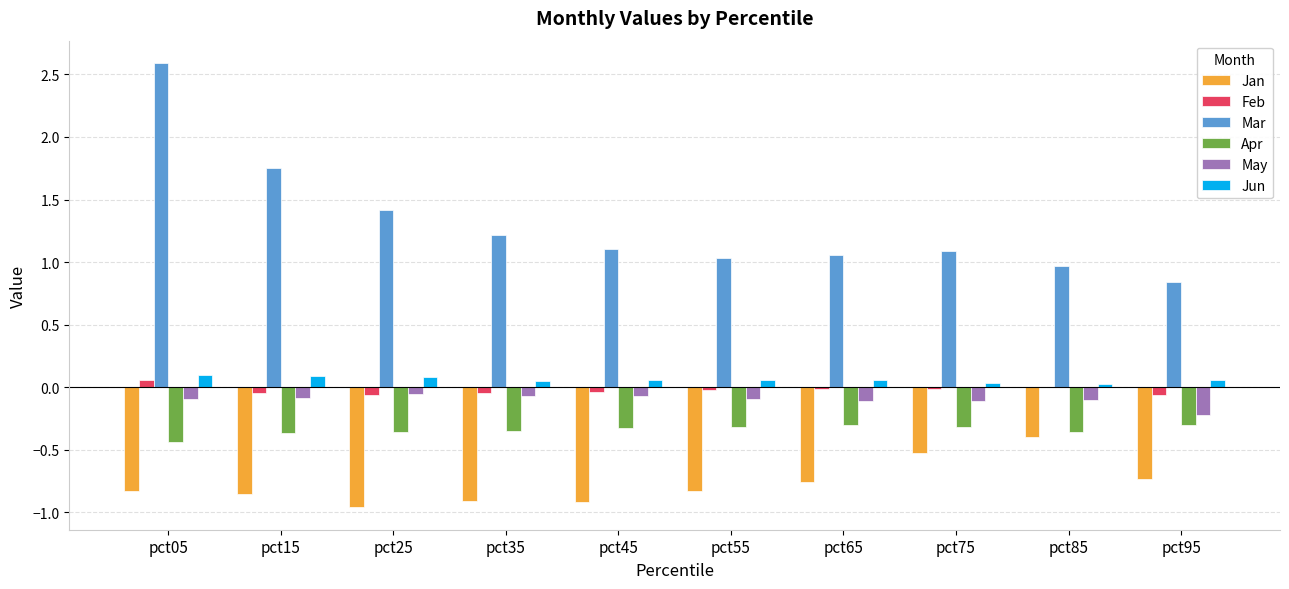

Which series has the largest total across all categories?

Mar